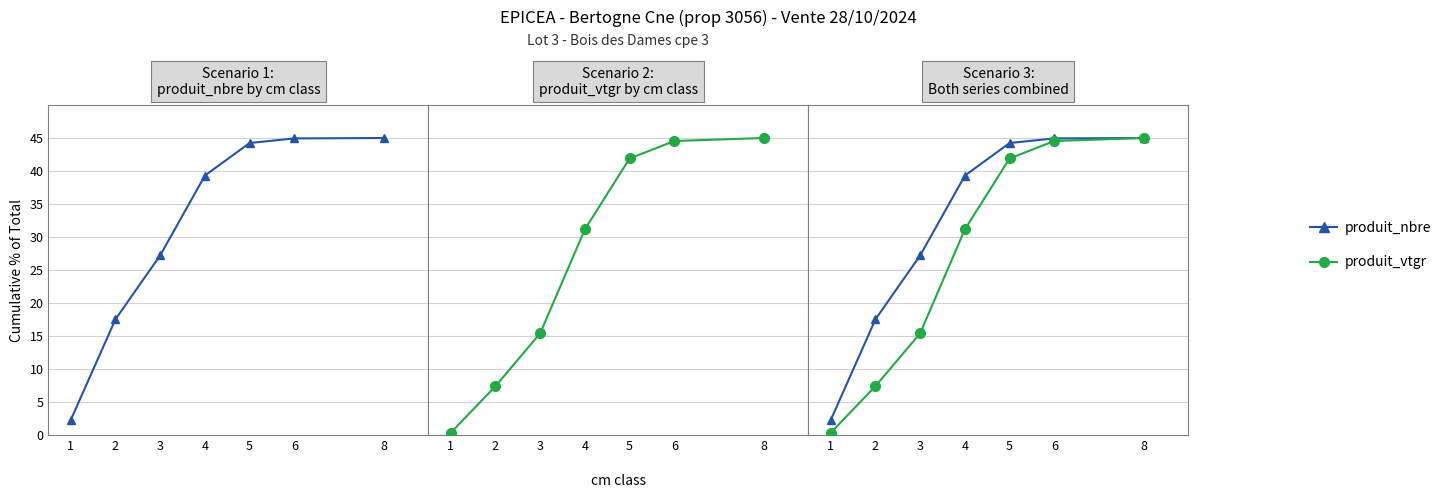

The value of produit_vtgr at 6 is 61.1. True or false?

False